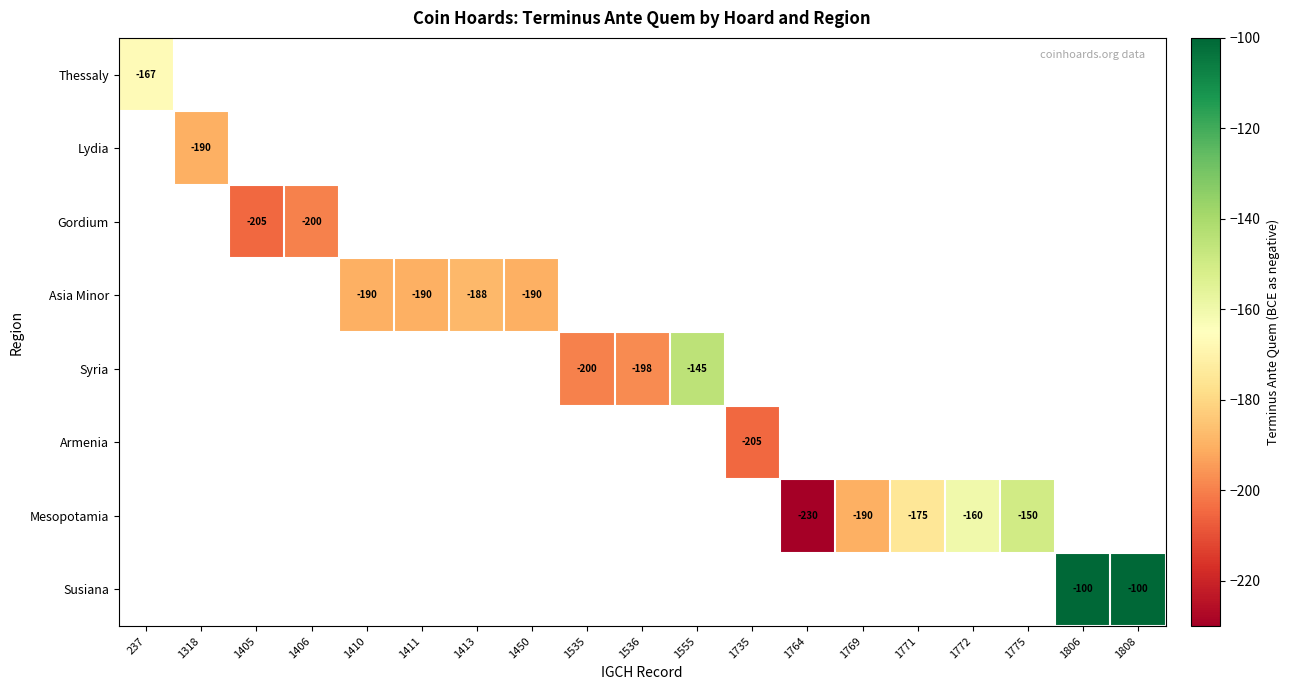

At 237, list the series in order from largest to smallest.

Thessaly, Lydia, Gordium, Asia Minor, Syria, Armenia, Mesopotamia, Susiana